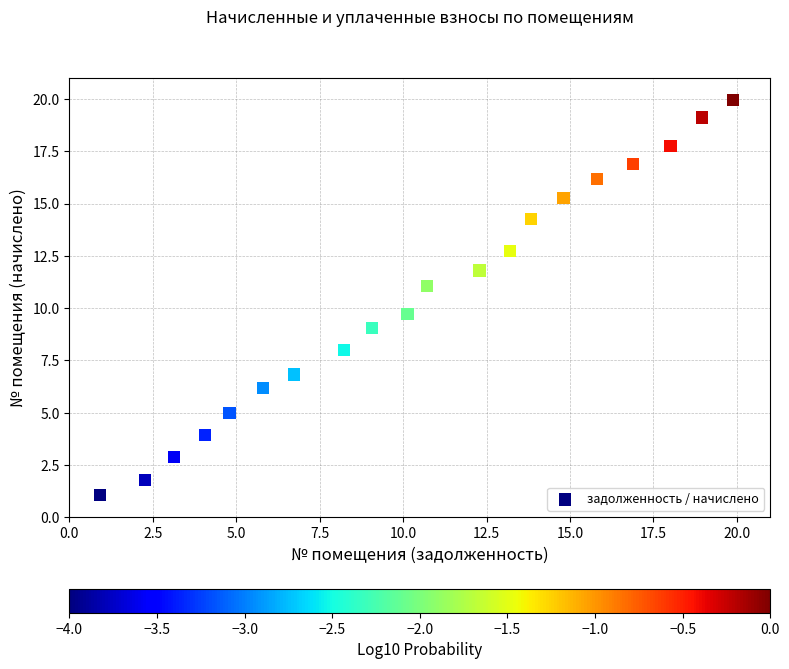

What is the range of X values (max minus min)?

19.0